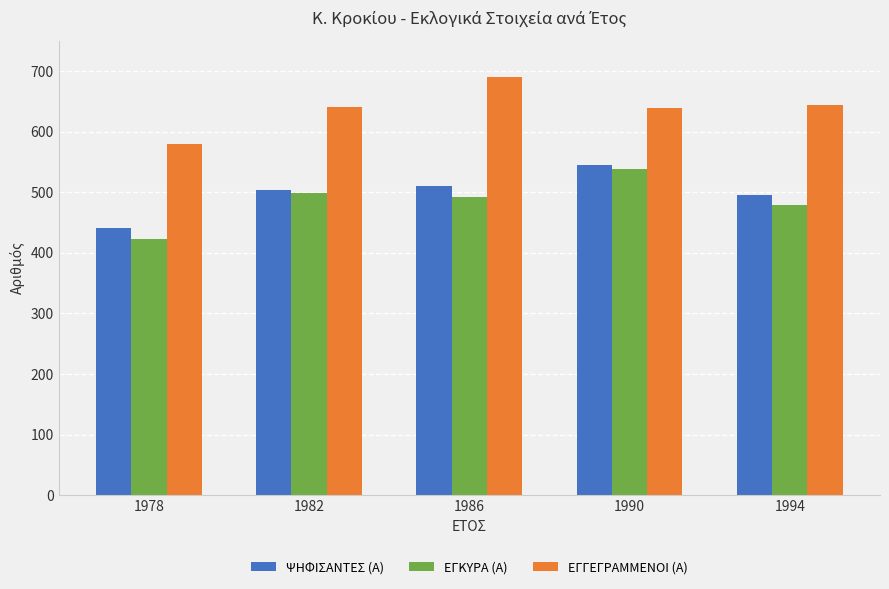

What is the value of the ΨΗΦΙΣΑΝΤΕΣ (Α) bar at the 5th from the left?

496